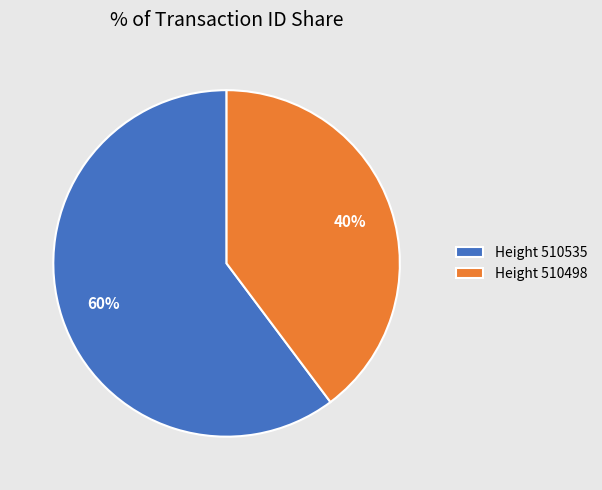

Which category has the smallest portion of the pie?

Height 510498